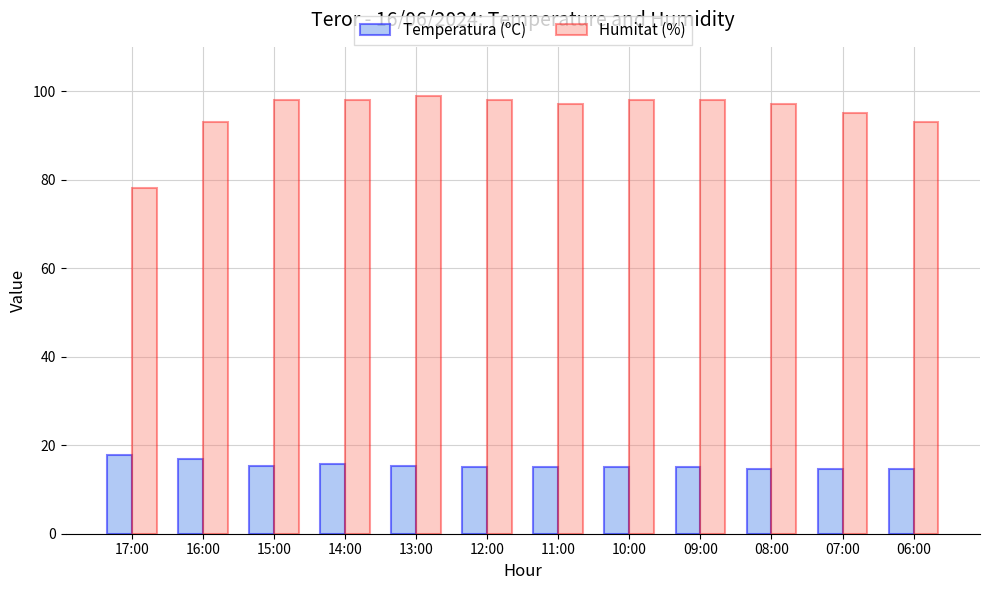

What is the maximum value shown in the chart?

99.0